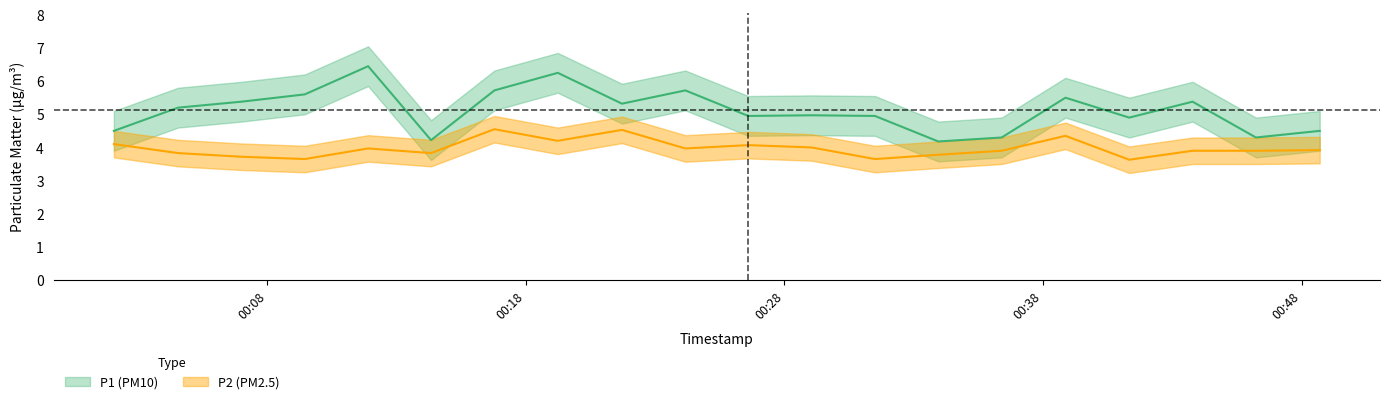

In P1, how many points are lower than both neighbors (excluding endpoints)?

6